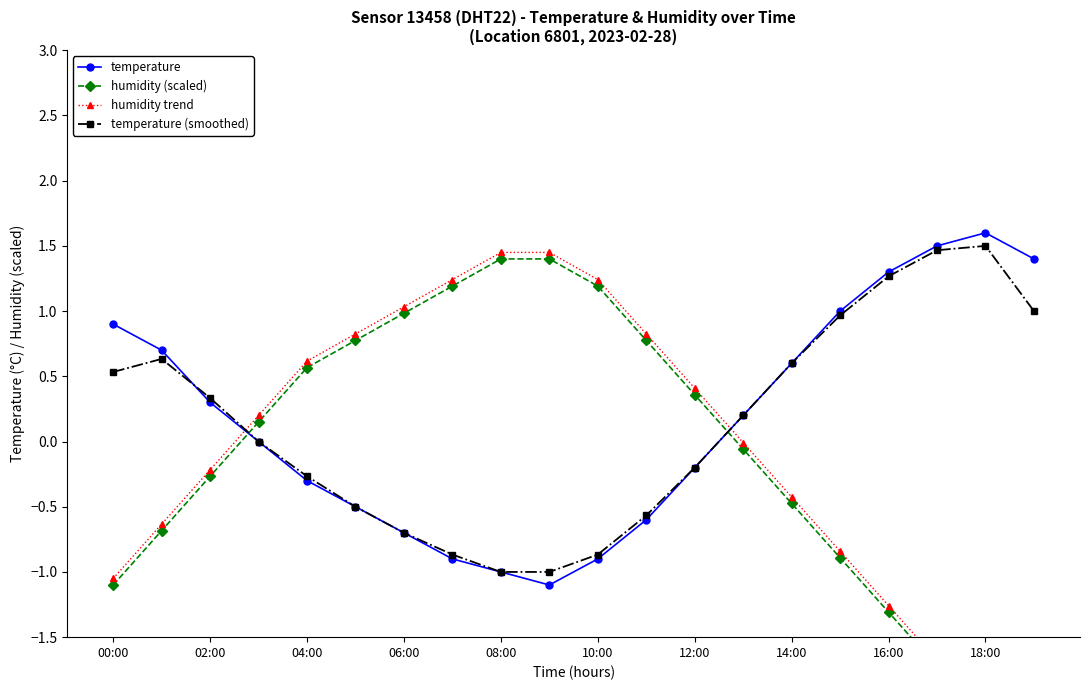

What is the maximum value for temperature?

1.6